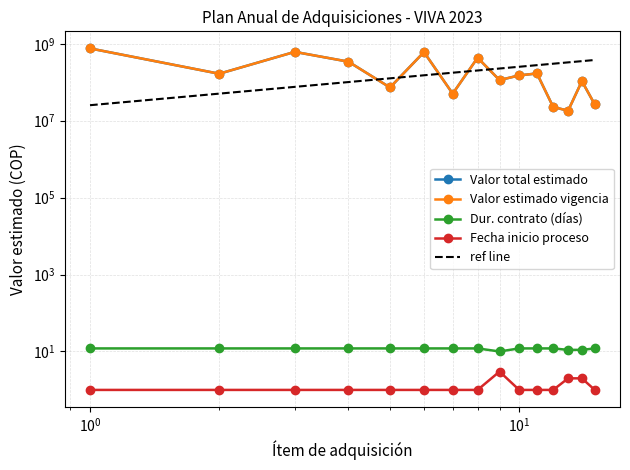

How many data points in ref line are less than 202606659?

7